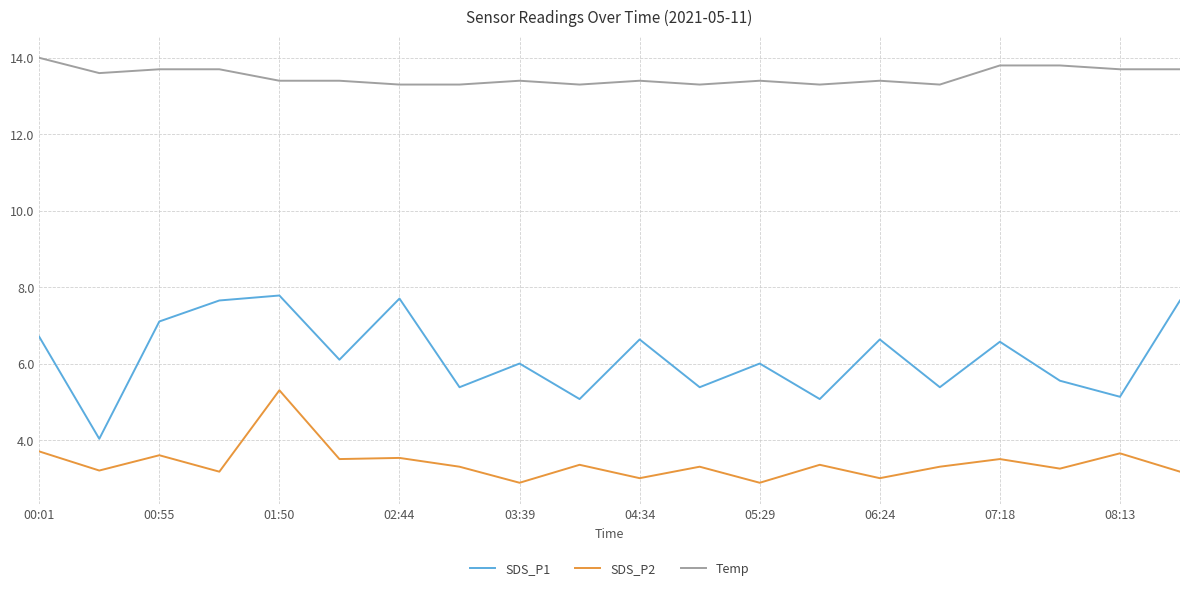

Which series has the largest total across all categories?

Temp